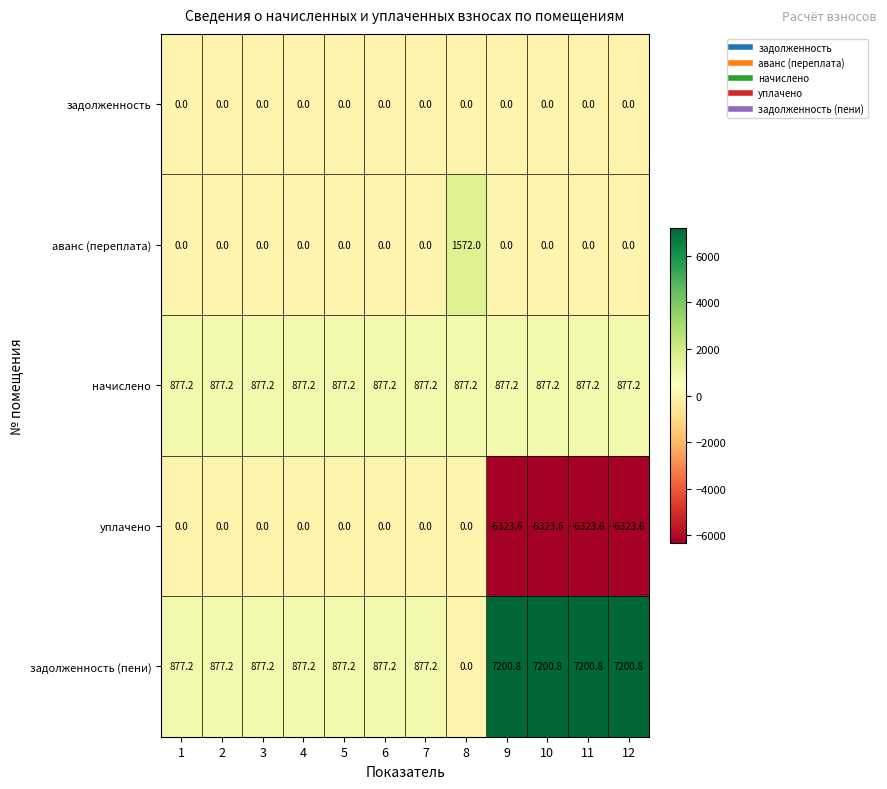

Which series has the widest spread of values?

задолженность (пени)